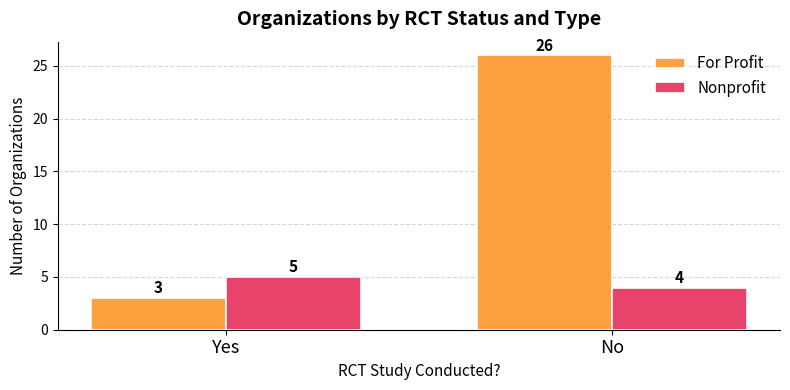

How many groups of bars are there?

2